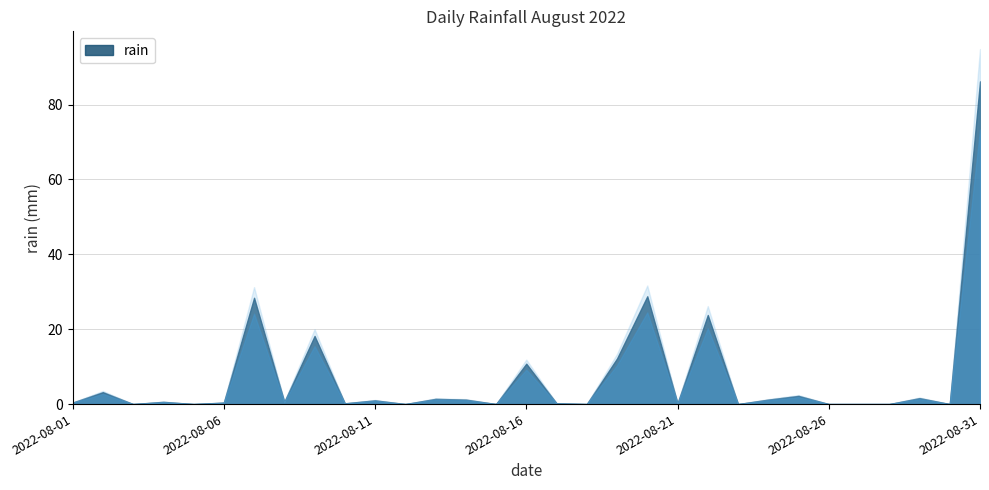

What is the difference between the values at 2022-08-26 and 2022-08-08?

0.6